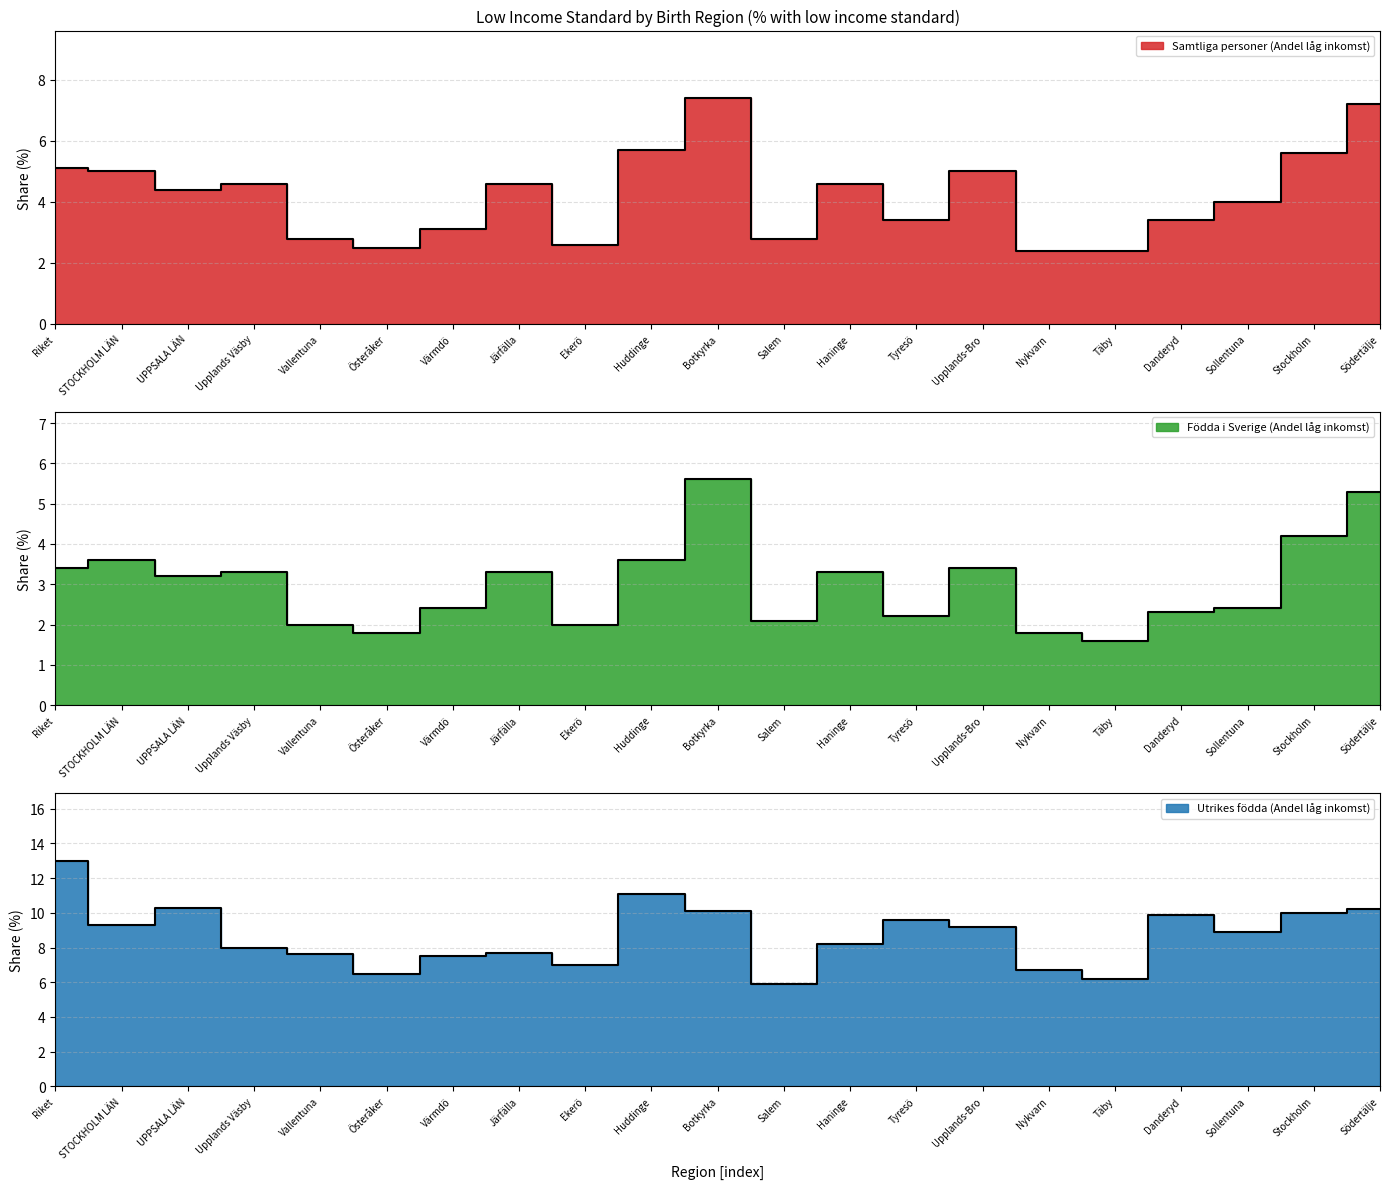

How many lines are shown in the chart?

3